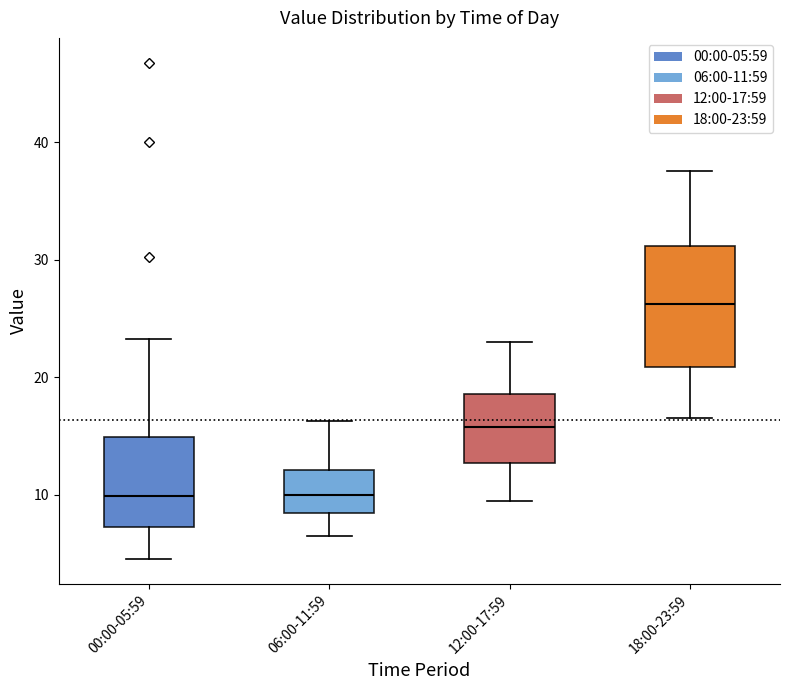

Reading left to right, transcribe this box plot: for each box, give where its median line is, the range the box spans, and where its two whiskers end, as read against the y-axis. The values are not printed on the chart, so give them approximately, as read against the axis.

00:00-05:59: median 10, box 7 to 15, whiskers 5 to 23
06:00-11:59: median 10, box 8 to 12, whiskers 7 to 16
12:00-17:59: median 16, box 13 to 19, whiskers 10 to 23
18:00-23:59: median 26, box 21 to 31, whiskers 17 to 38